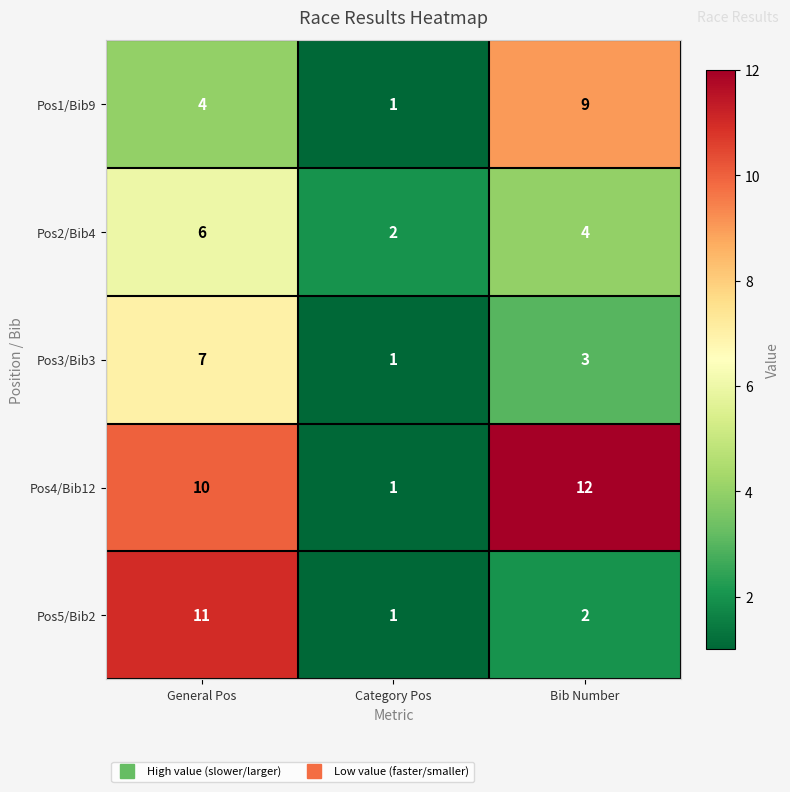

How many data points in Pos4/Bib12 are less than 10?

1